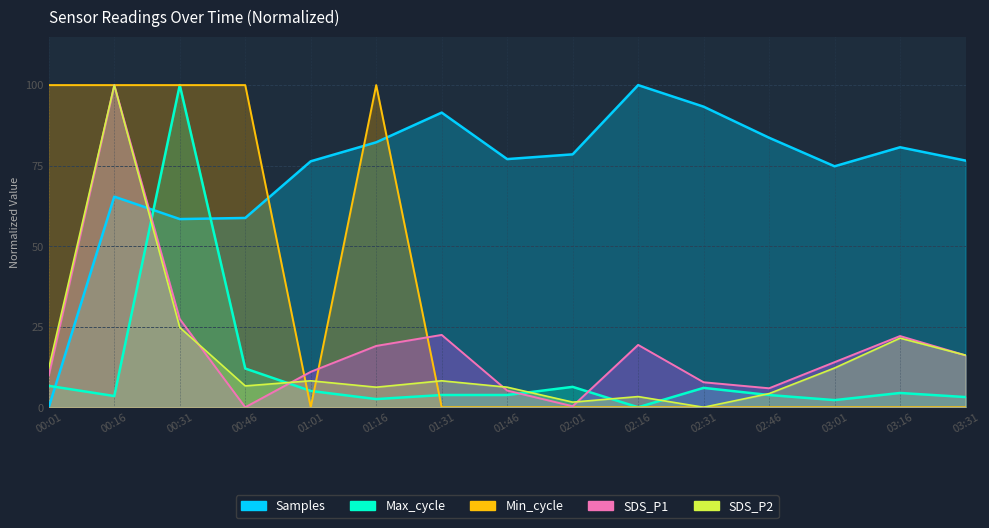

How many lines are shown in the chart?

5